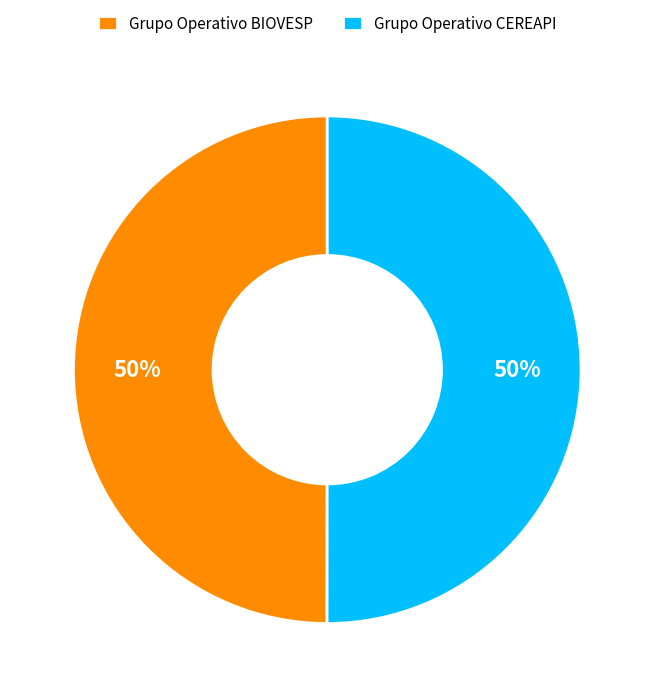

Combined, do Grupo Operativo BIOVESP and Grupo Operativo CEREAPI account for over 50%?

Yes